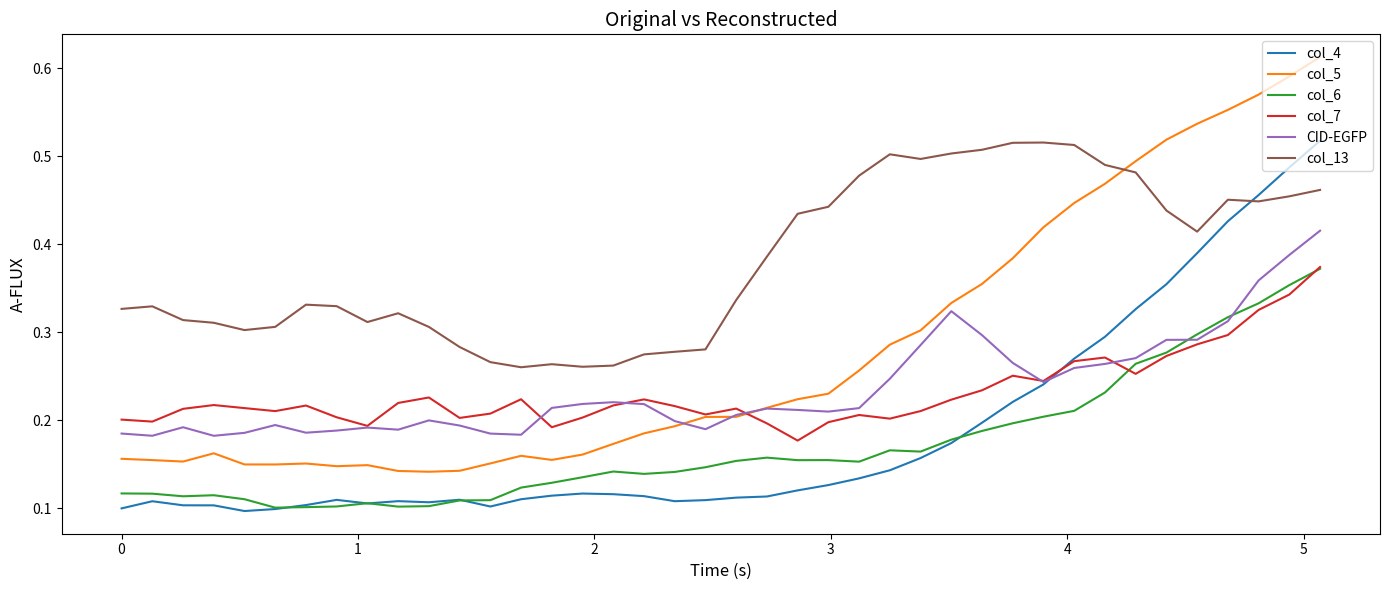

Which series has the largest range (max minus min)?

col_5